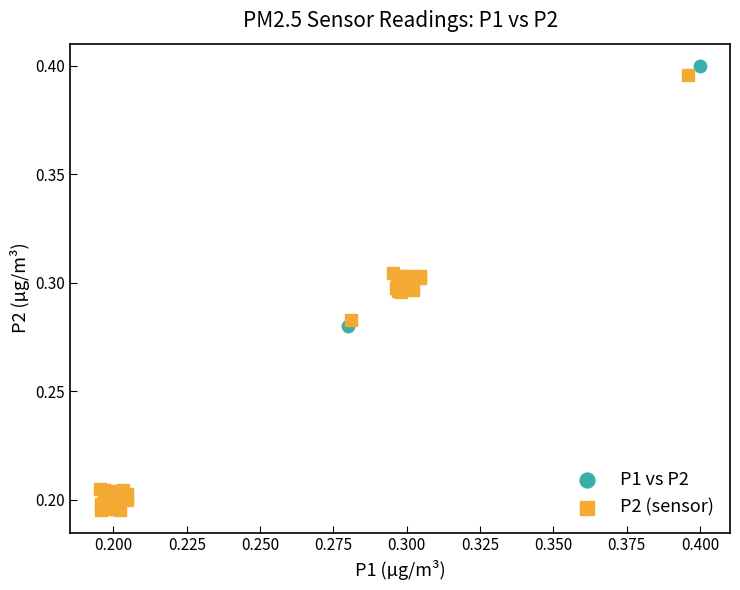

Which series contains the lowest Y value?

P2 (sensor)